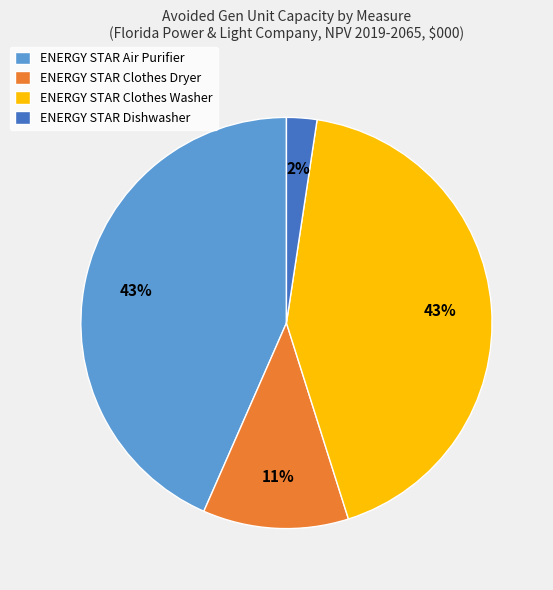

Is the sum of ENERGY STAR Dishwasher and ENERGY STAR Clothes Dryer greater than half?

No